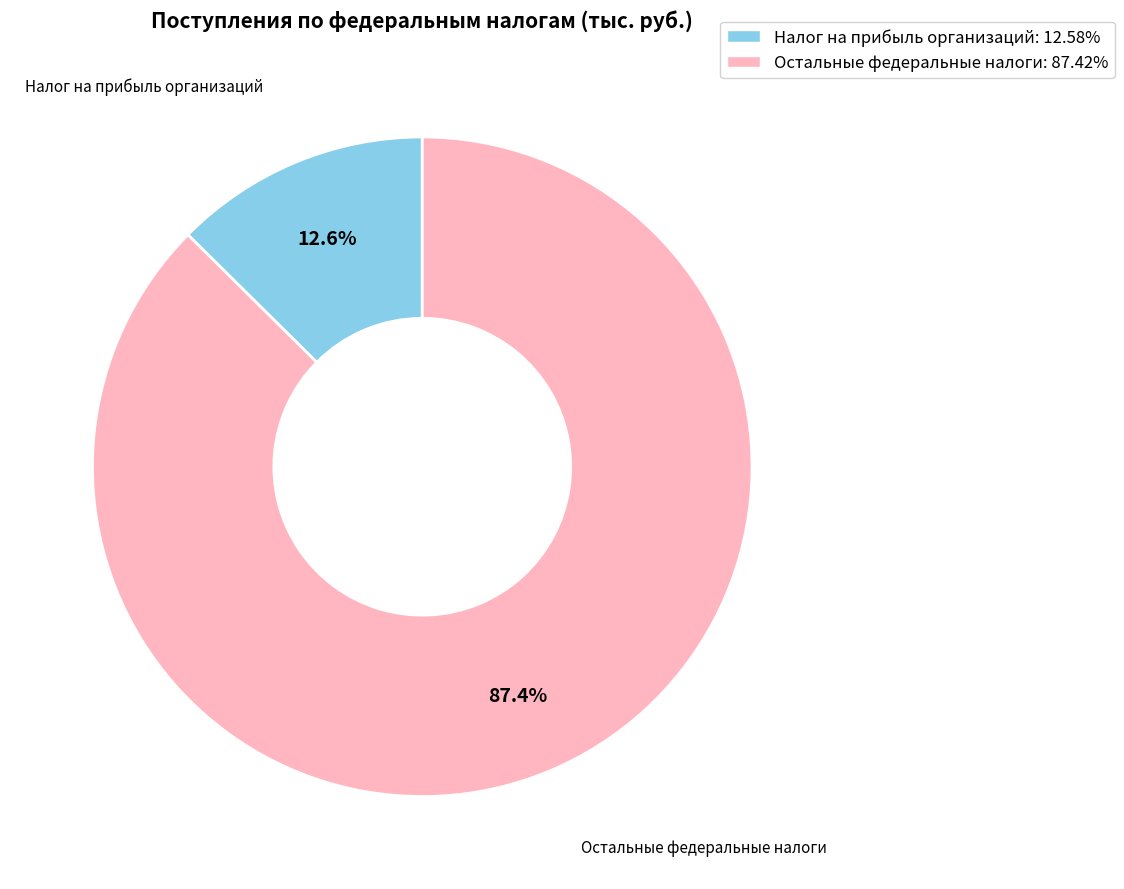

What is the total percentage of Остальные федеральные налоги: 87.42% and Налог на прибыль организаций: 12.58%?

100.0%